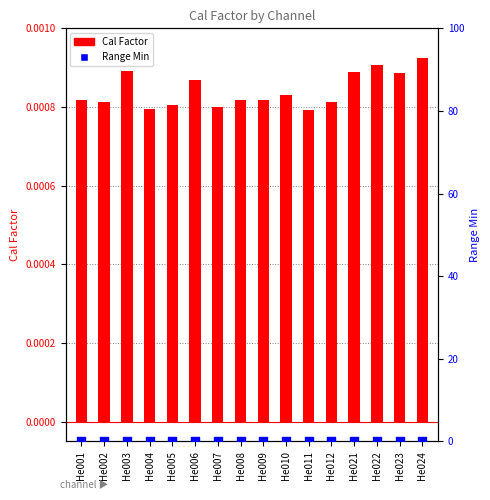

Is the value of Range Min at He010 greater than the value of Cal Factor at He022?

No